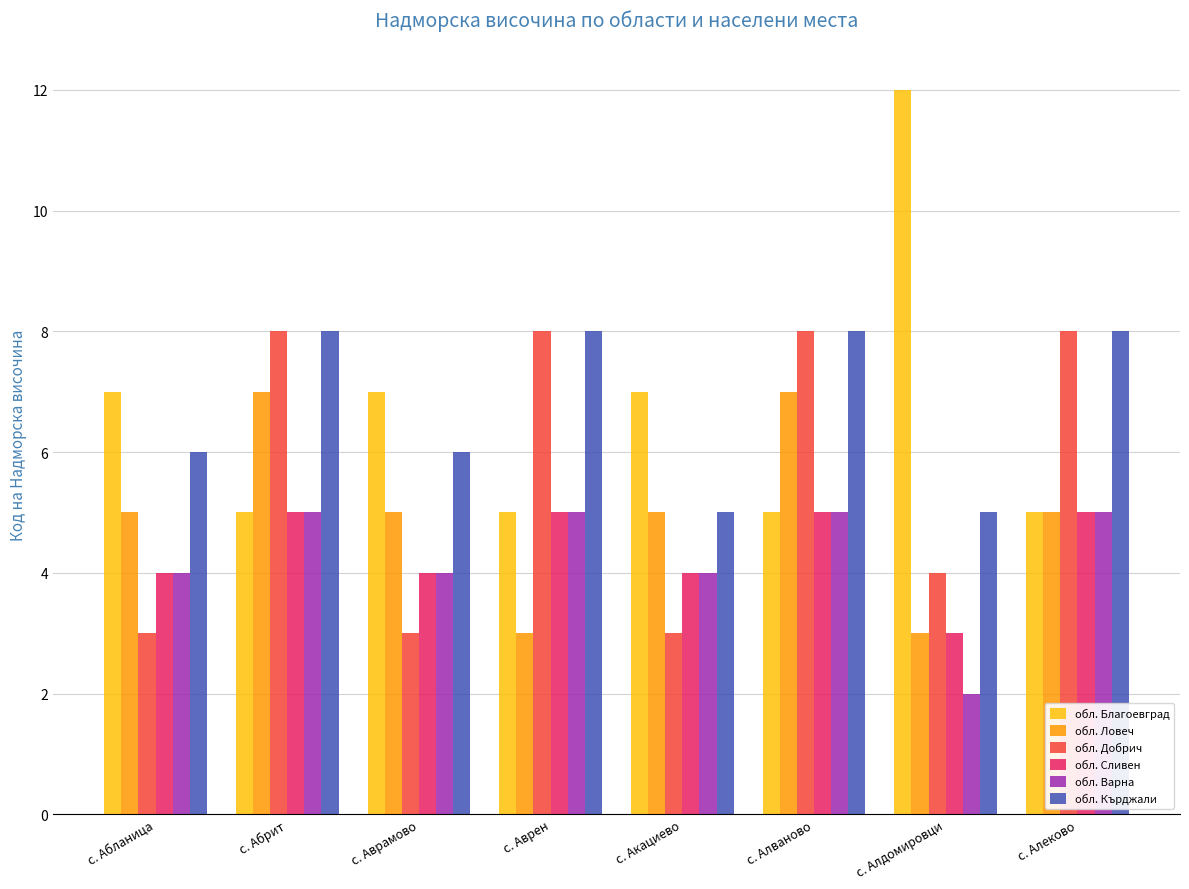

At which label does обл. Варна reach its minimum?

с. Алдомировци